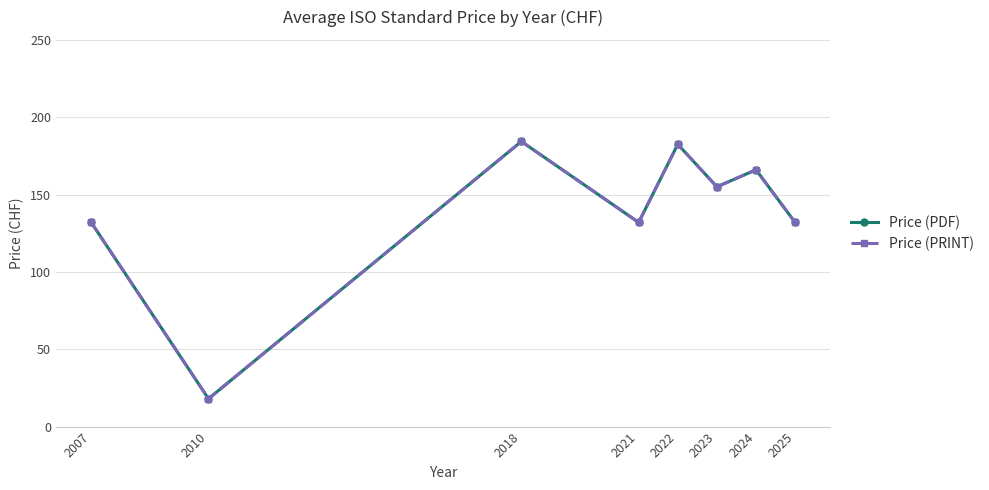

Does the chart have visible grid lines?

Yes